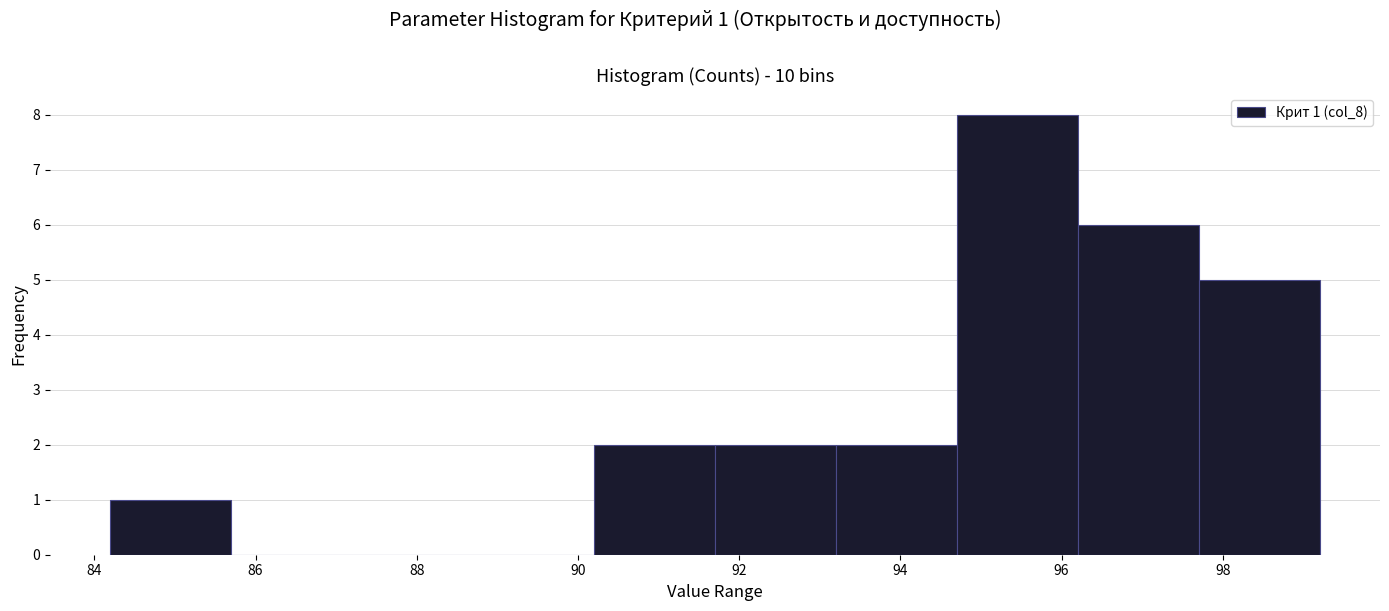

Over which range of the x-axis is the bar tallest?

94.7 to 96.2